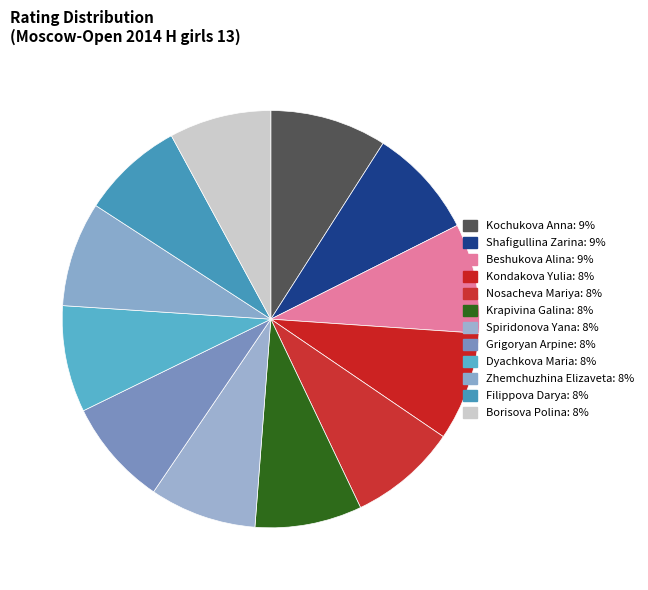

How many segments does this pie chart have?

12